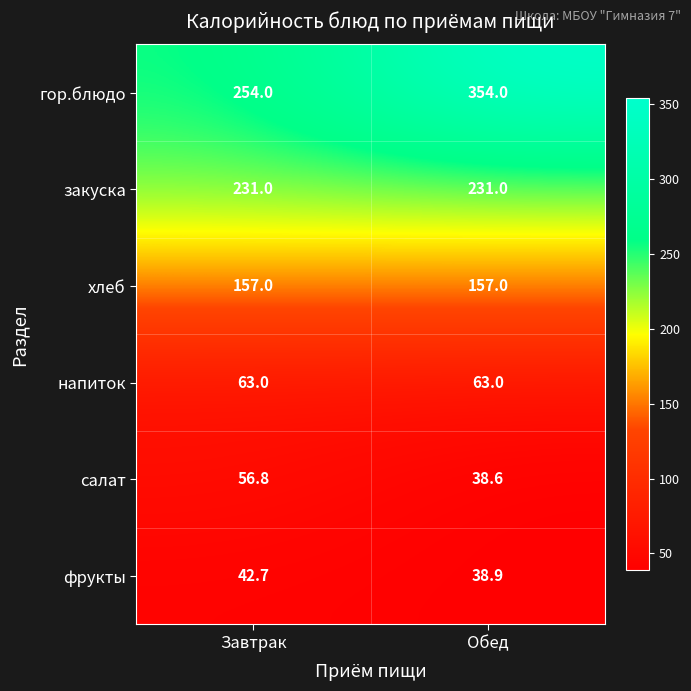

Reading right to left, what are all the values shown in this chart?

гор.блюдо: 354.0	254.0
закуска: 231.0	231.0
хлеб: 157.0	157.0
напиток: 63.0	63.0
салат: 38.6	56.8
фрукты: 38.9	42.7